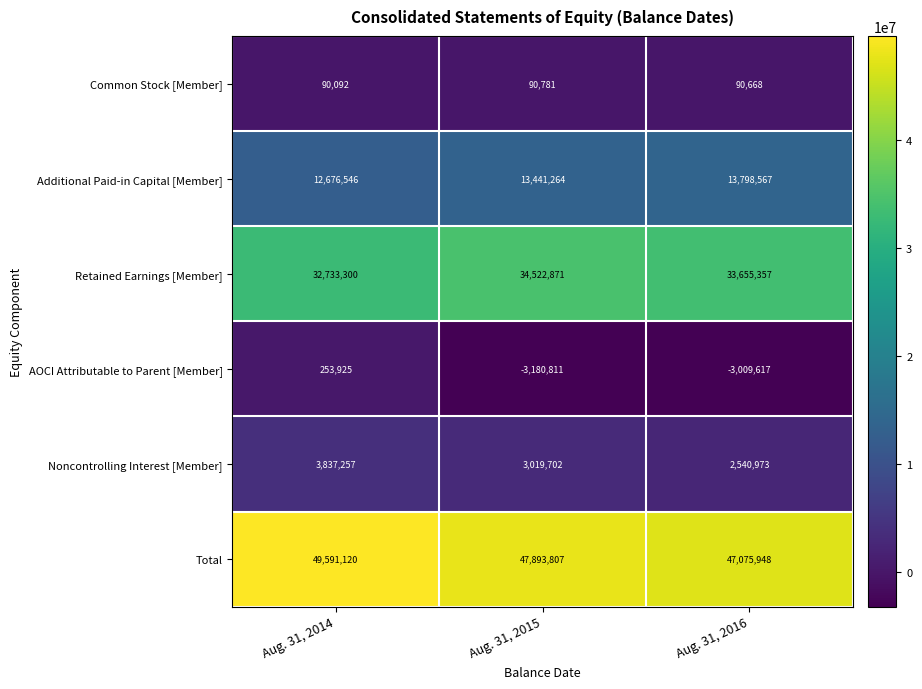

Reading right to left, transcribe all the data shown in this chart.

Common Stock [Member]: 90668	90781	90092
Additional Paid-in Capital [Member]: 13798567	13441264	12676546
Retained Earnings [Member]: 33655357	34522871	32733300
AOCI Attributable to Parent [Member]: -3009617	-3180811	253925
Noncontrolling Interest [Member]: 2540973	3019702	3837257
Total: 47075948	47893807	49591120